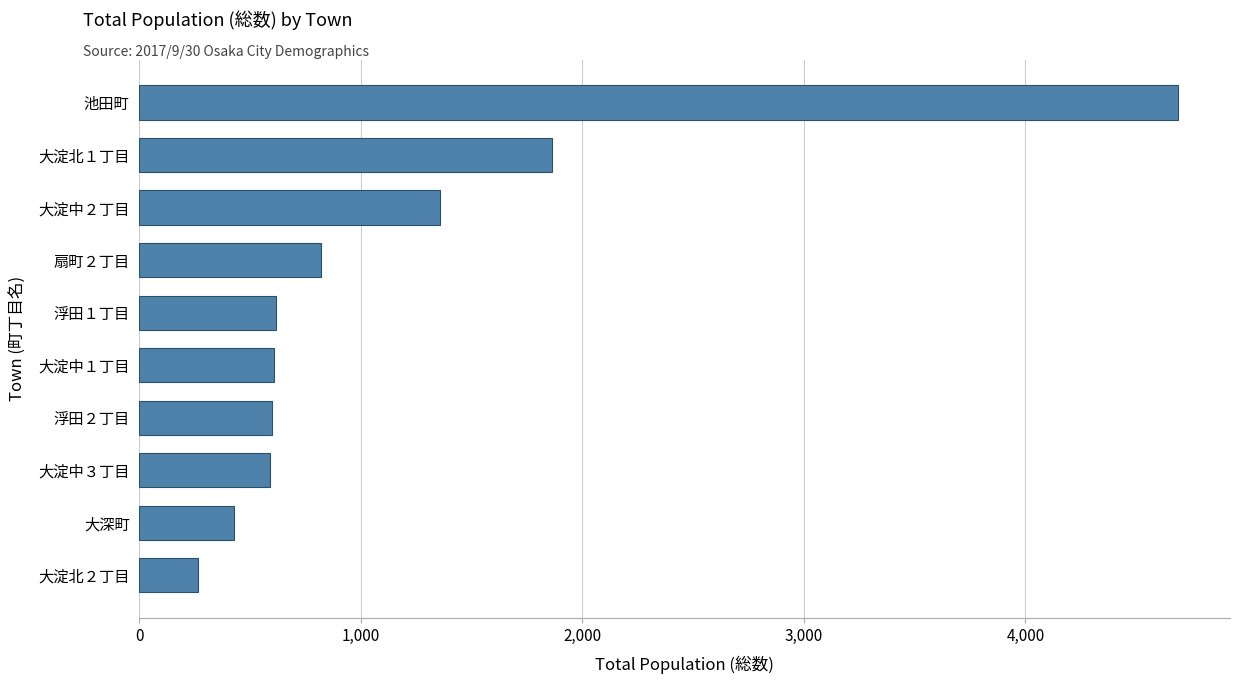

What is the change in value from 浮田２丁目 to 大淀中２丁目?

+761